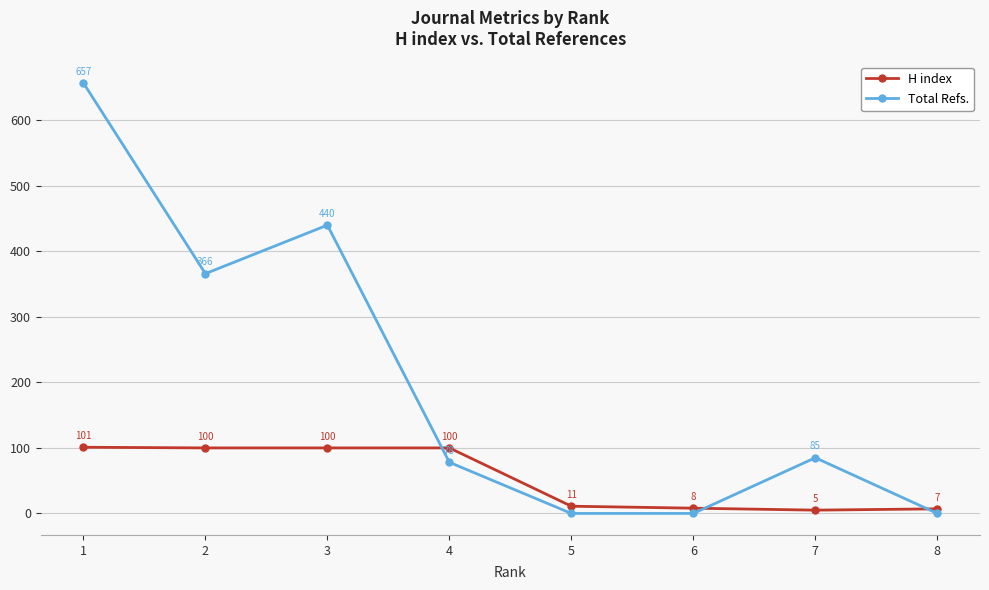

Where do H index and Total Refs. first cross each other?

3 and 4